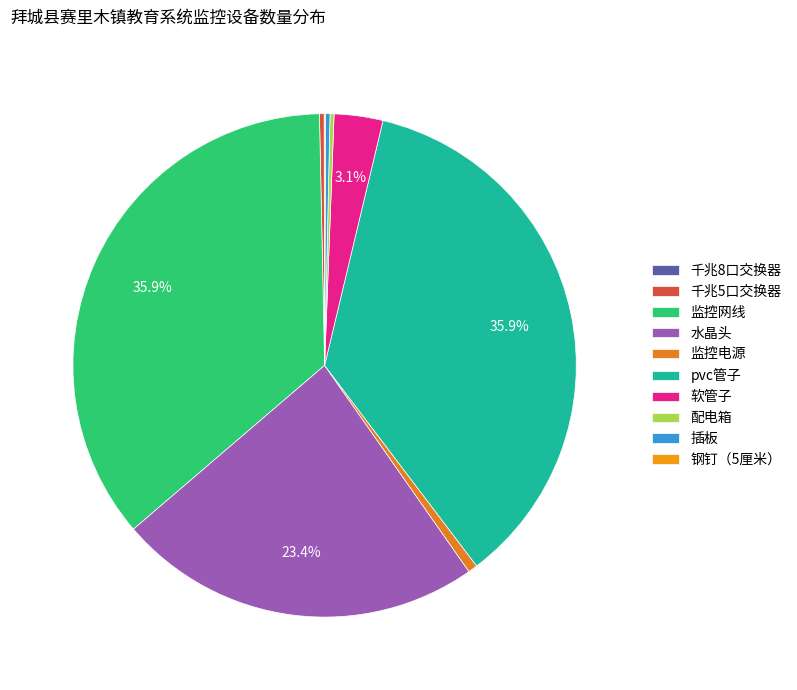

Is it true that 监控网线 is 48% of the pie?

False